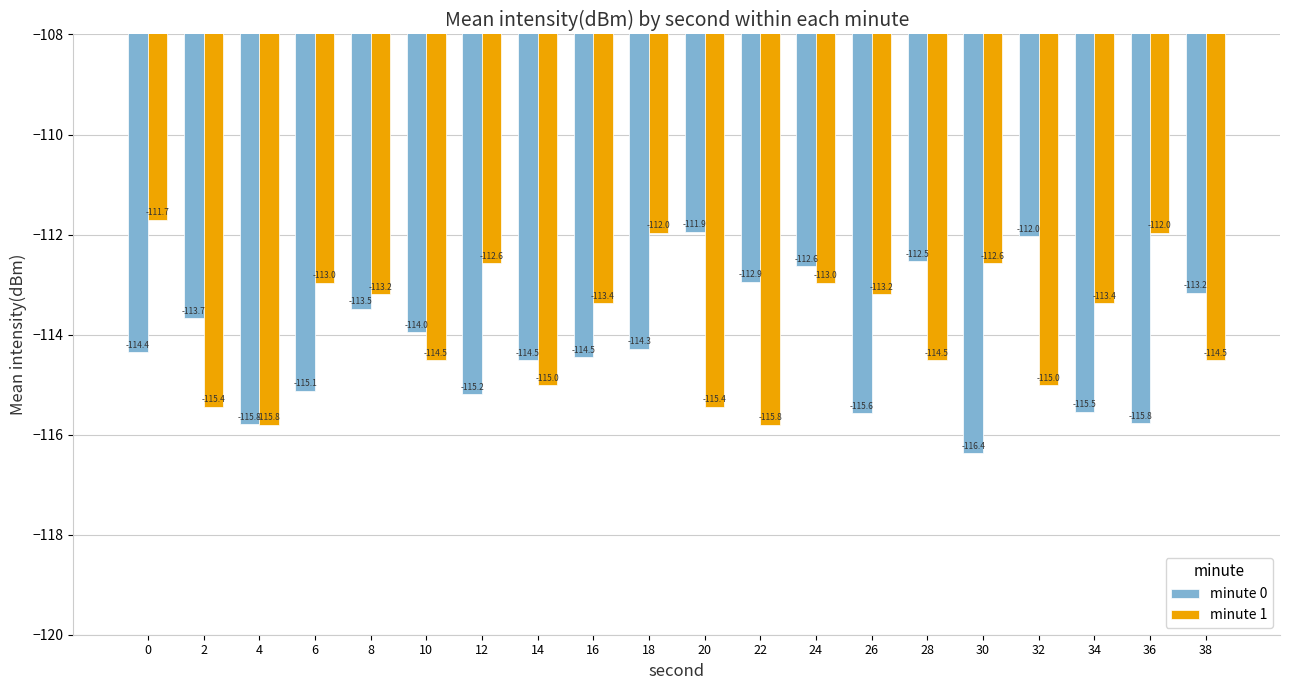

Which label corresponds to the smallest value in the chart?

30